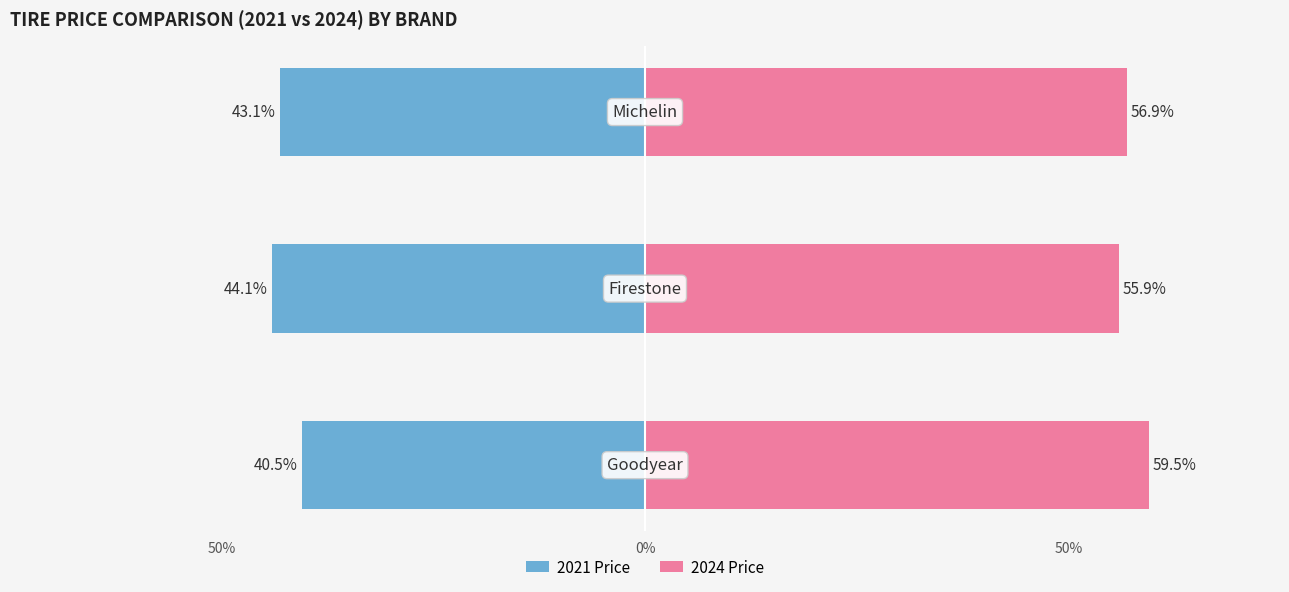

What is the minimum value shown in the chart?

-44.1